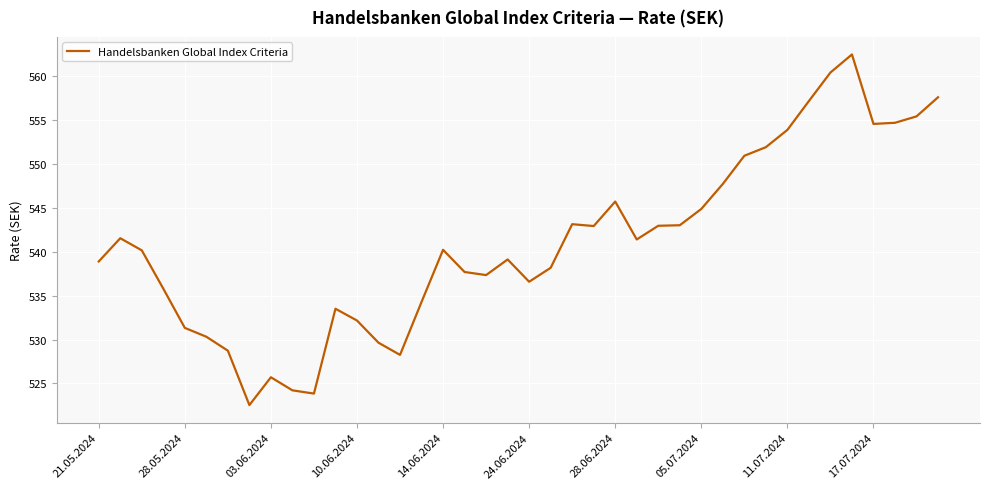

What is the maximum value shown in the chart?

562.5